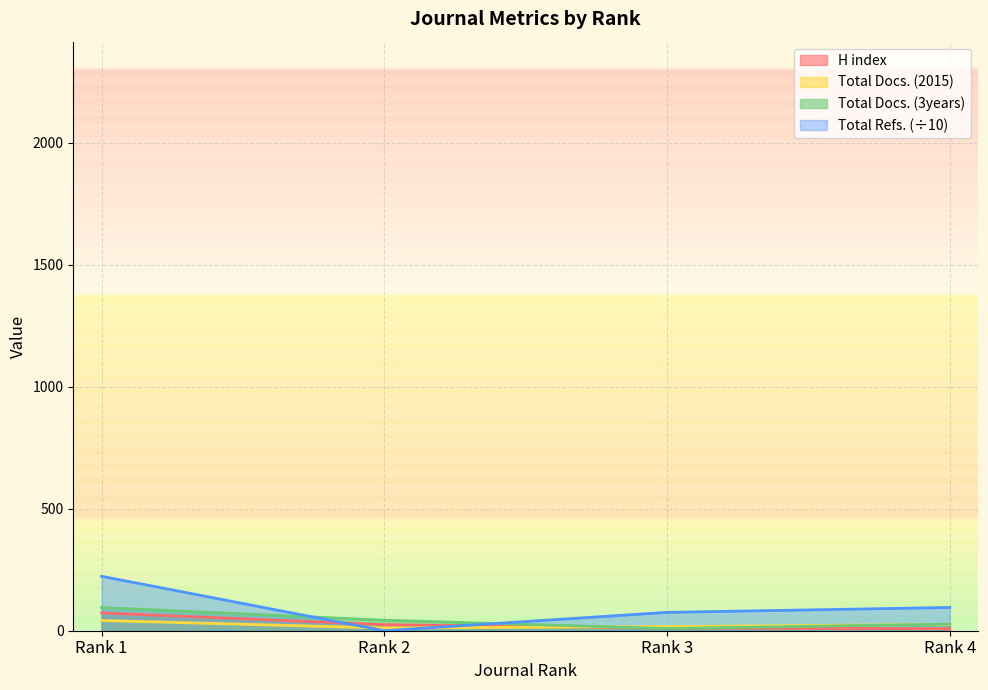

Which series changed the most between Rank 1 and Rank 3?

Total Refs. (÷10)